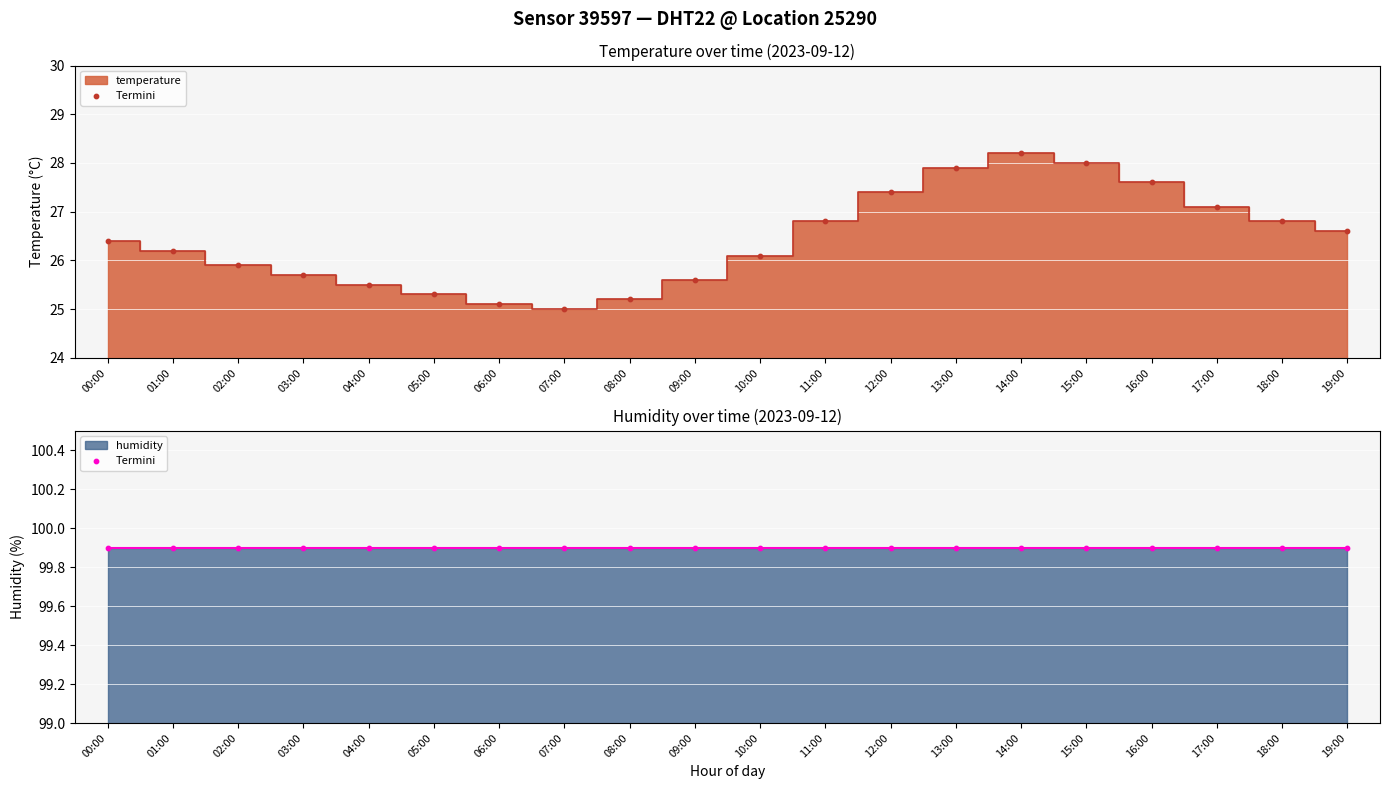

What is the ratio of the value at 07:00 to the value at 11:00?

0.9